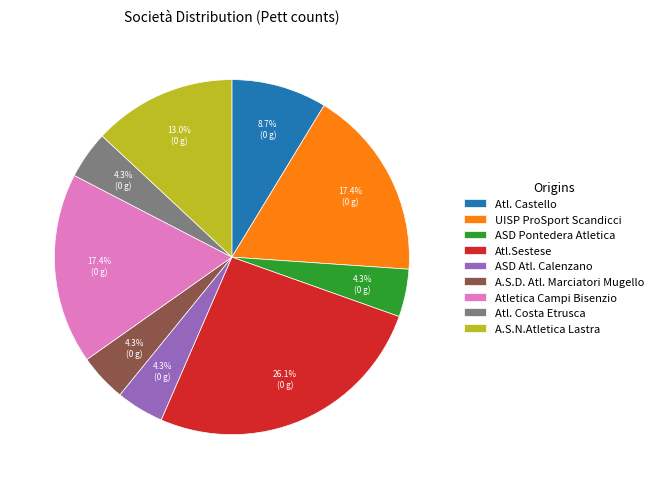

Does any single category account for the majority?

No